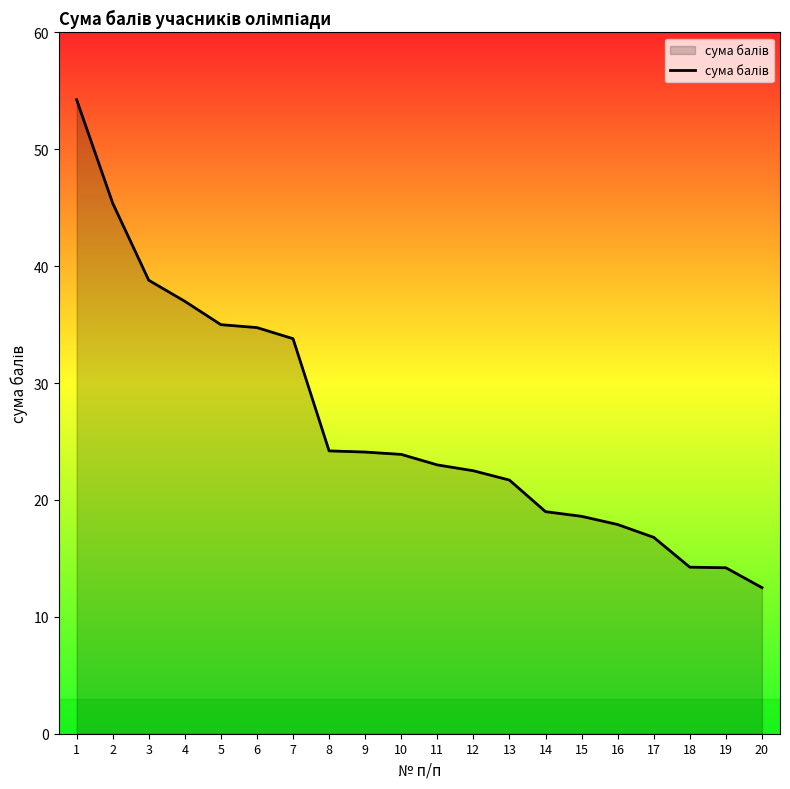

What is the smallest value displayed?

12.5